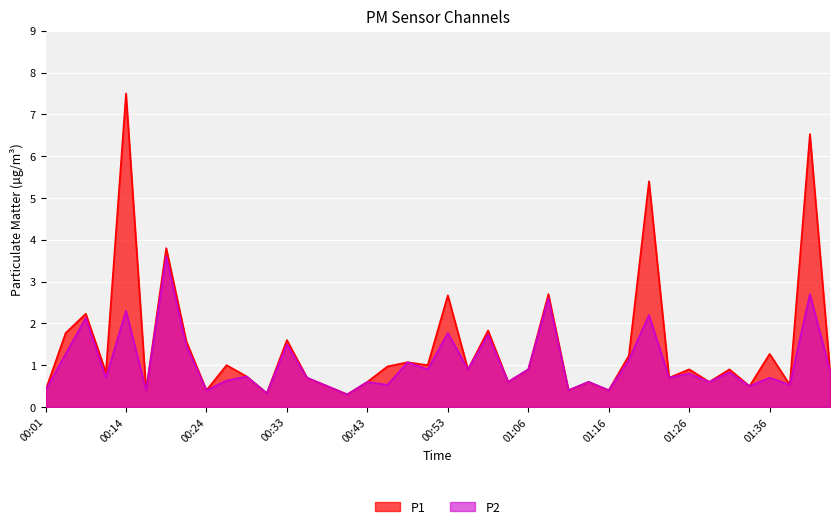

True or false: P2 has a value of 2.2 at 00:19.

False